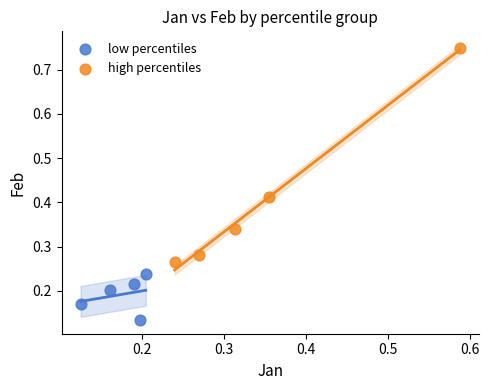

Which series has the widest spread of Y values?

high percentiles